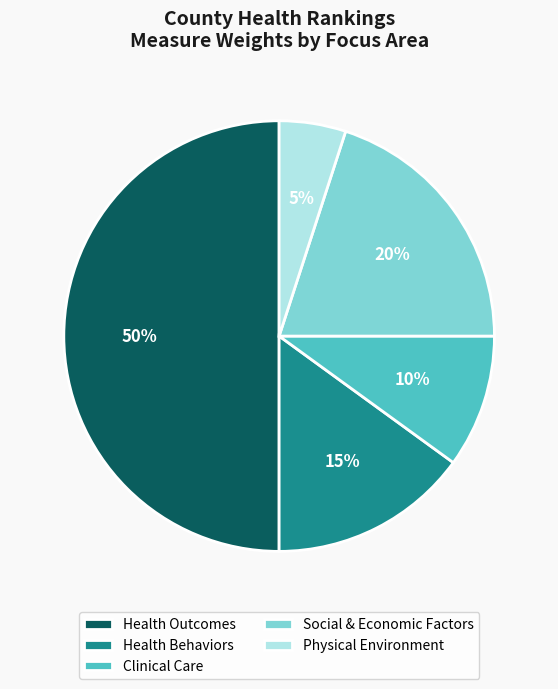

Which category has the biggest portion of the pie?

Health Outcomes